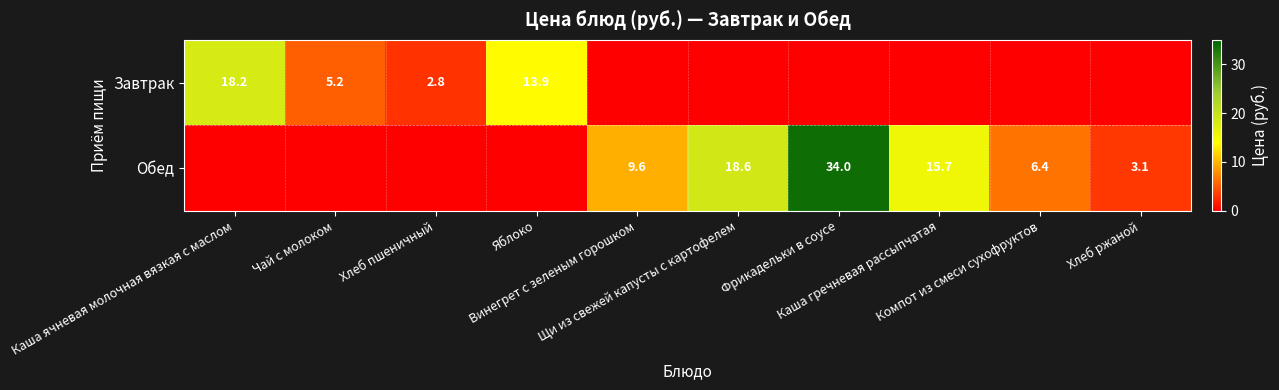

What is the sum of all Обед values?

87.4